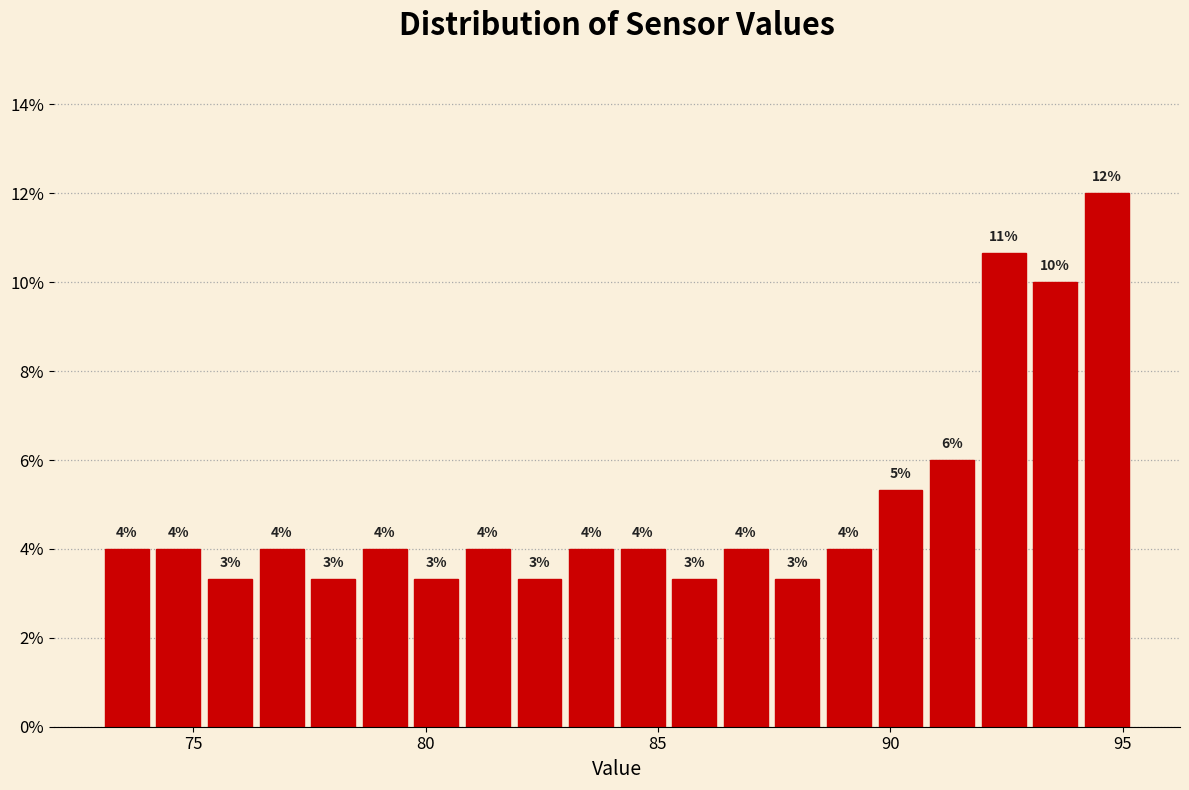

Around what value on the x-axis is the tallest bar? Give the approximate position of its centre, as read against the axis.

94.5